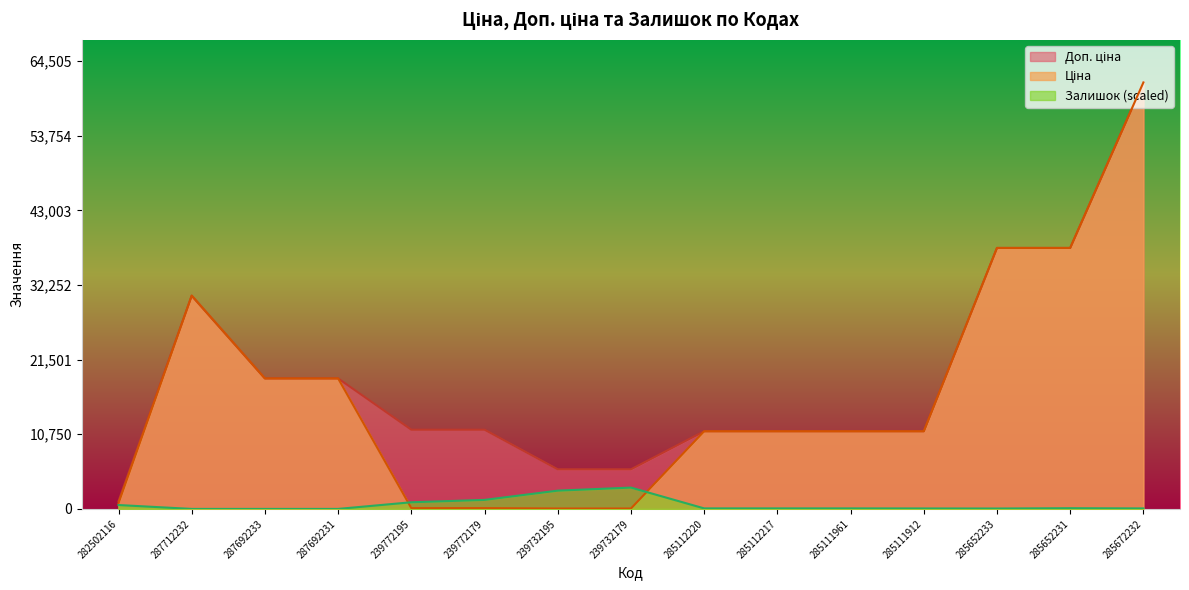

The Залишок series shows 103.0 at 285652231. True or false?

True